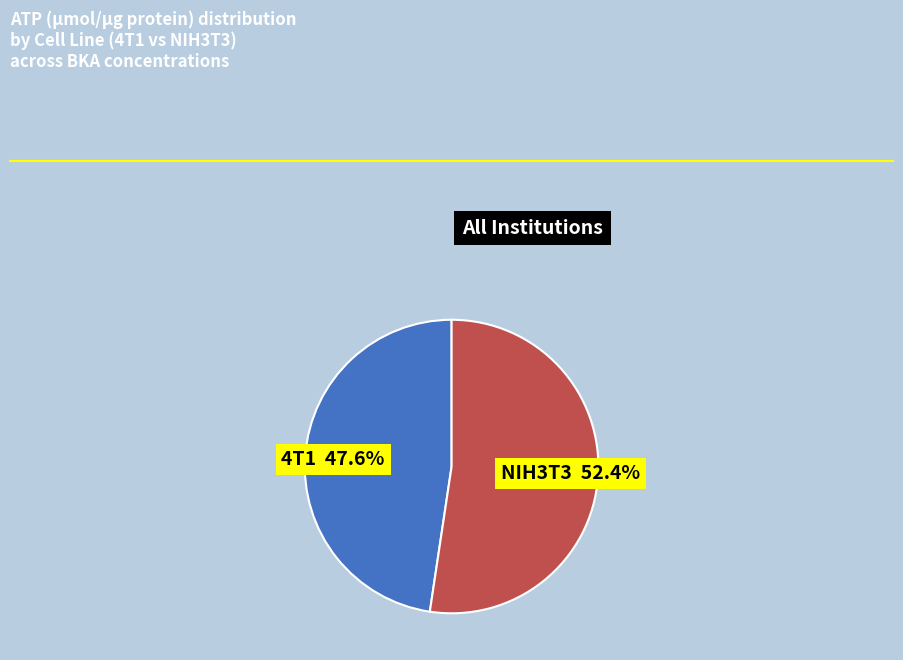

Do 4T1 and NIH3T3 together represent more than half of the pie?

Yes